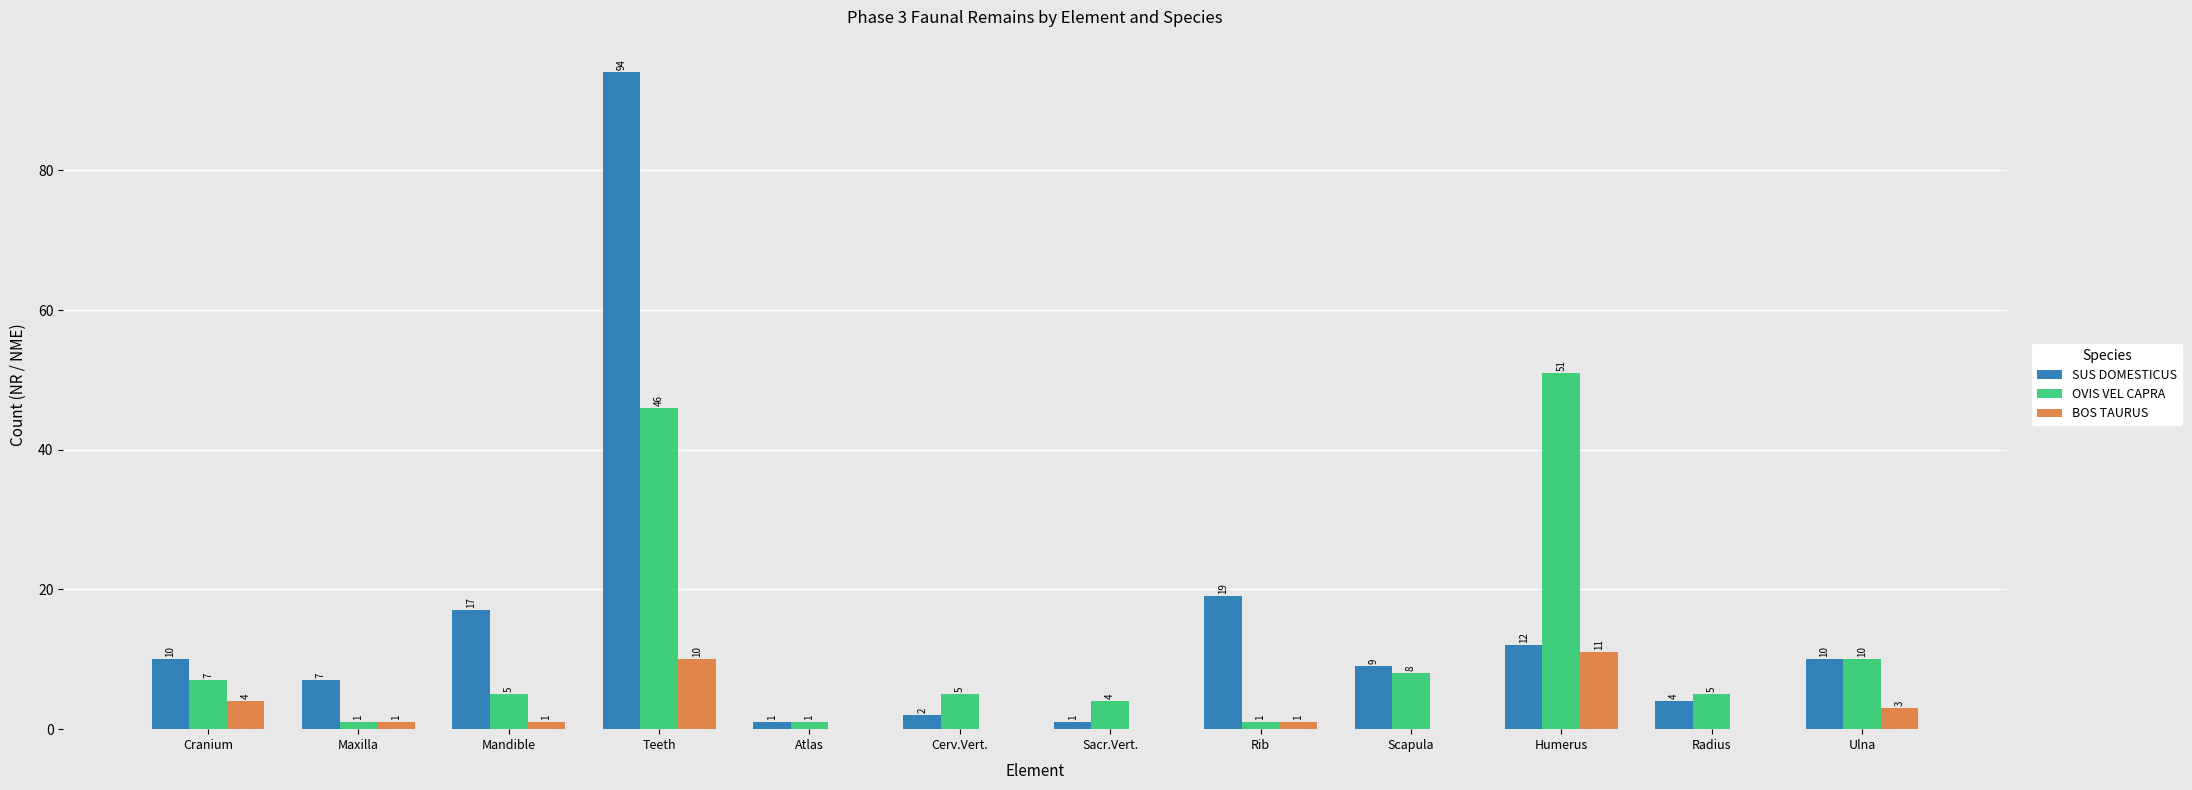

Which series changed the most between Cranium and Radius?

SUS DOMESTICUS